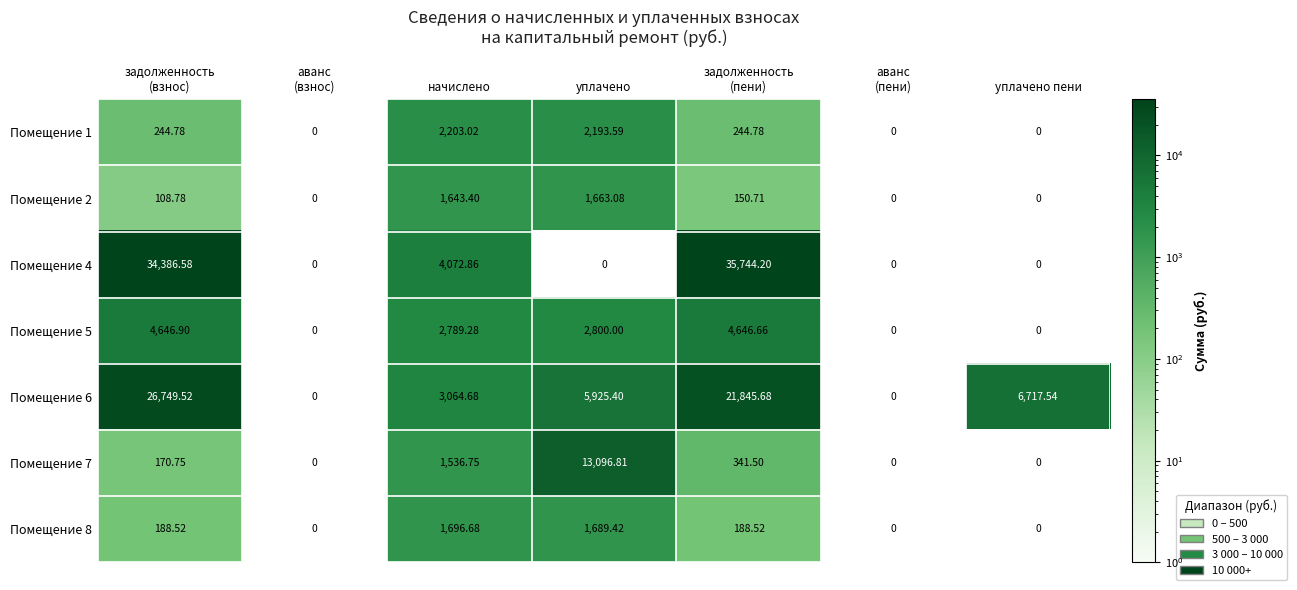

How many series are shown in this chart?

7